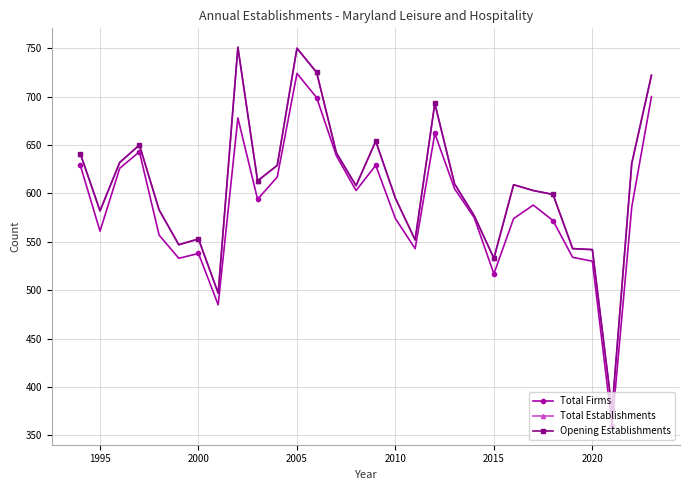

Does the chart have visible grid lines?

Yes